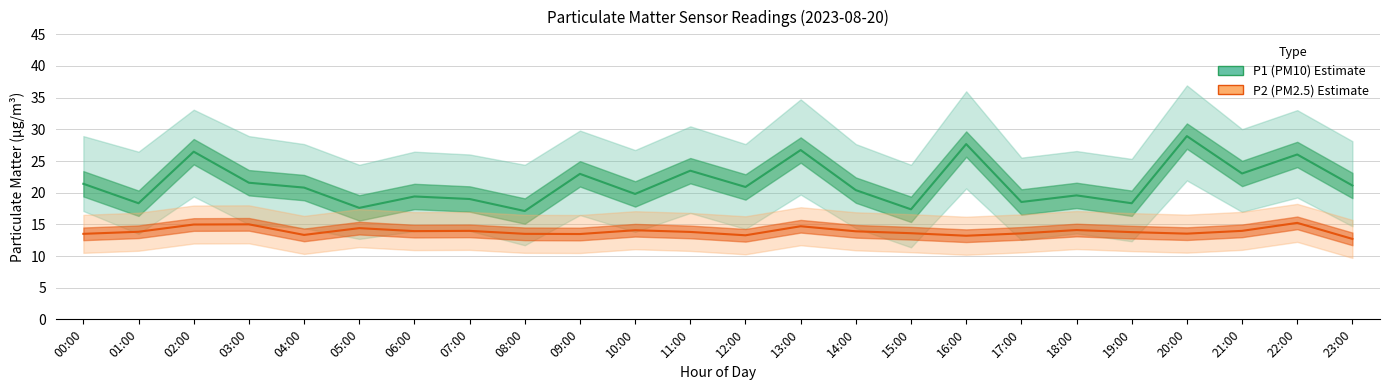

Where is the first local minimum for P2 (PM2.5)?

04:00